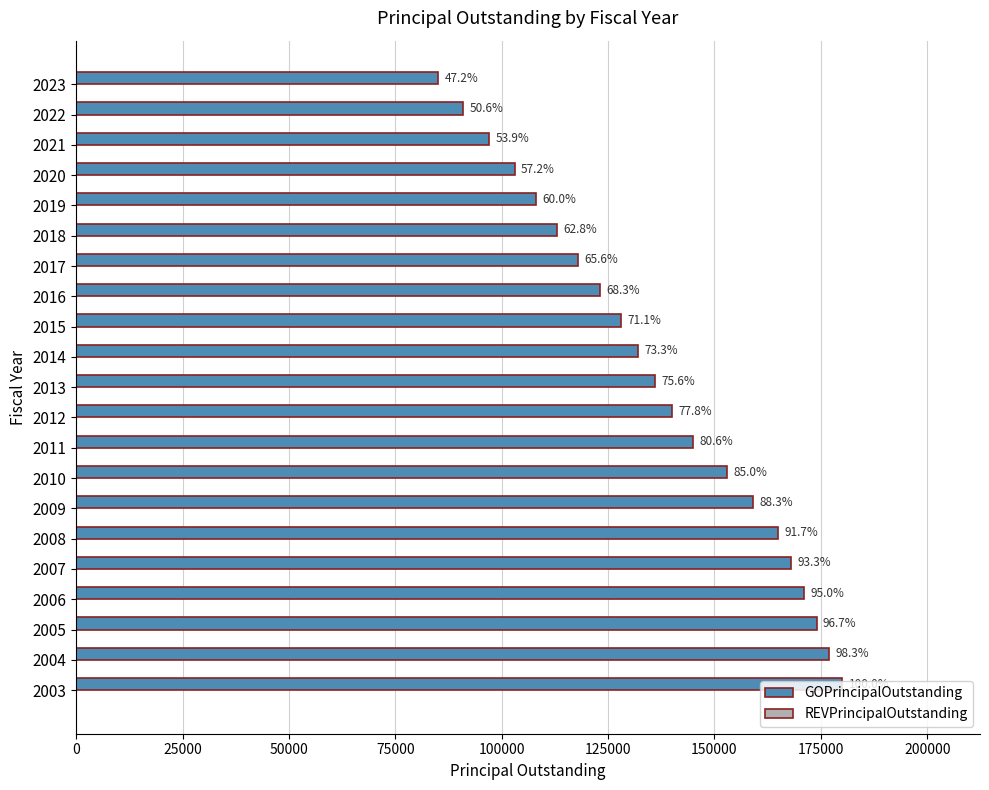

What is the greatest value displayed?

180000.0